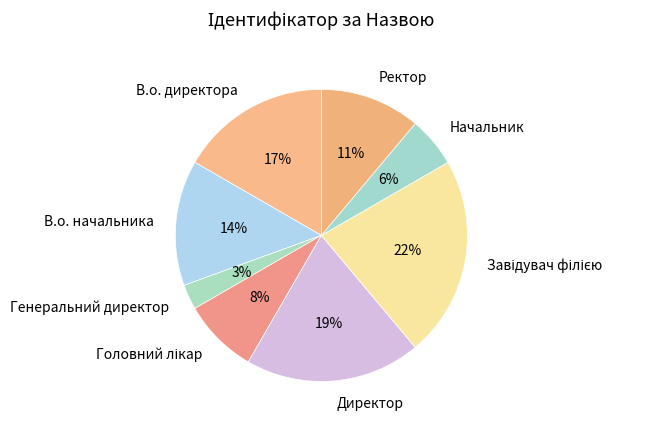

To the nearest percent, what is the average slice percentage?

12%